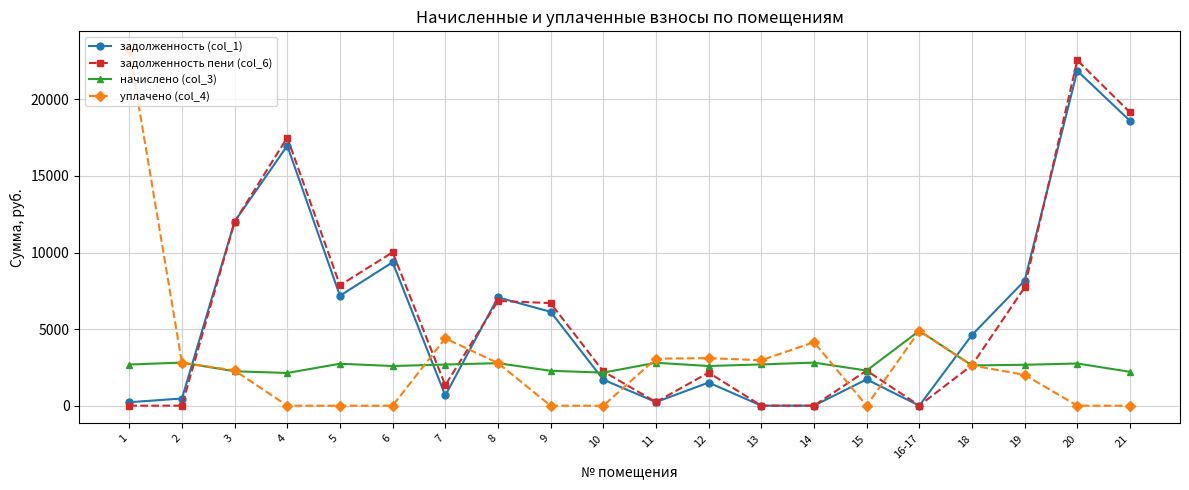

What is the greatest value displayed?

23276.0